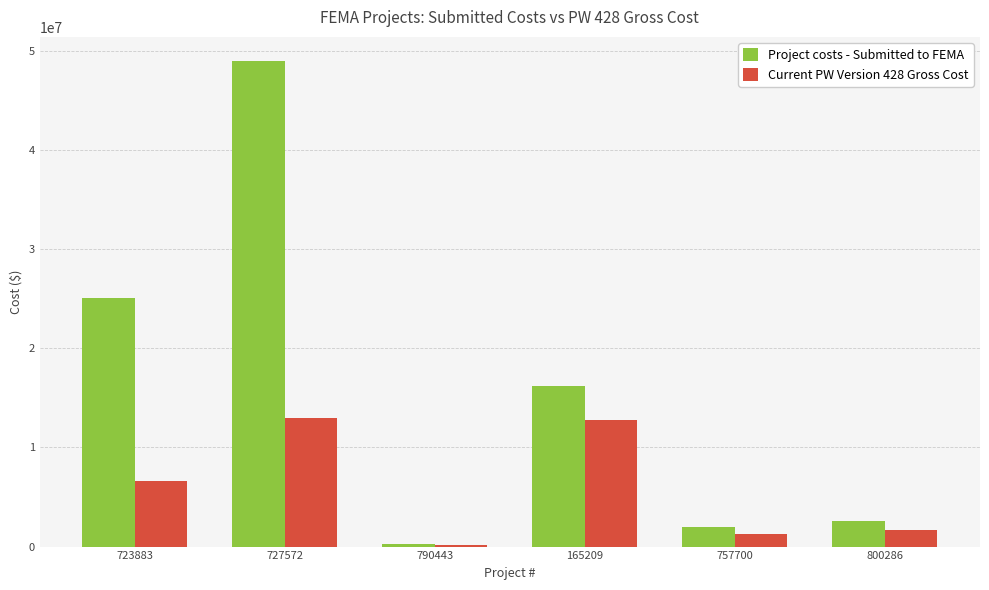

At which category is the sum across all series the highest?

727572